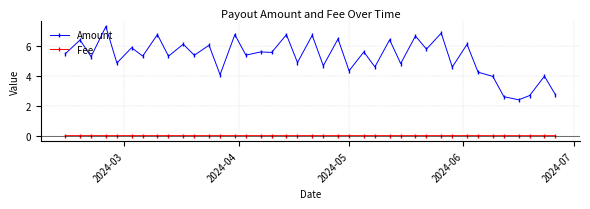

What is the sum of all Amount values?

206.2